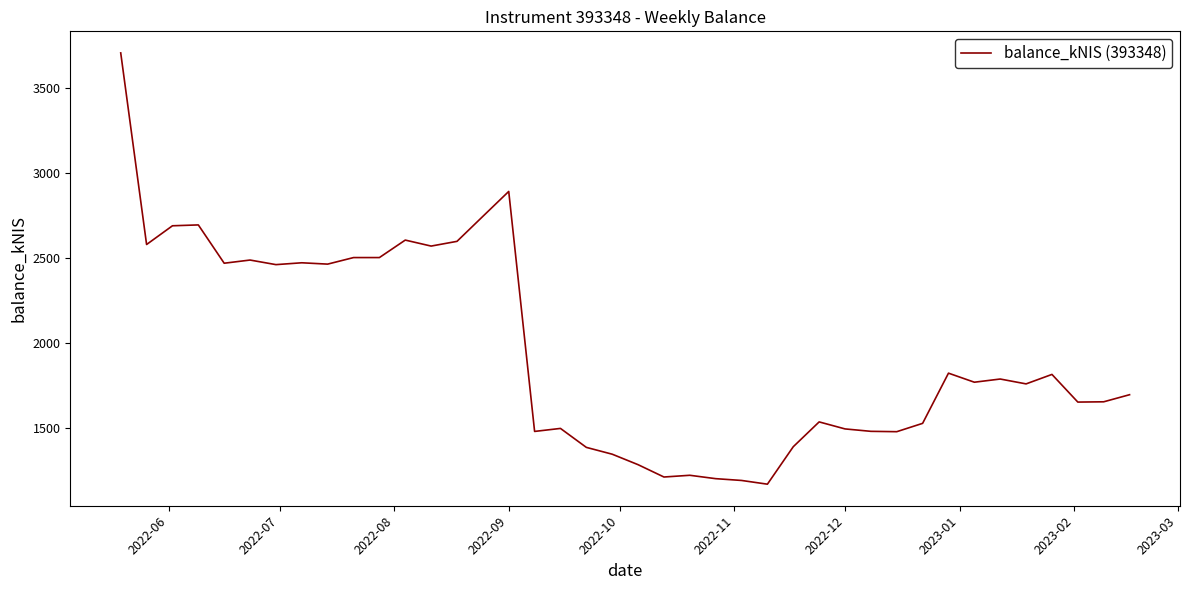

What is the average value?

1955.4